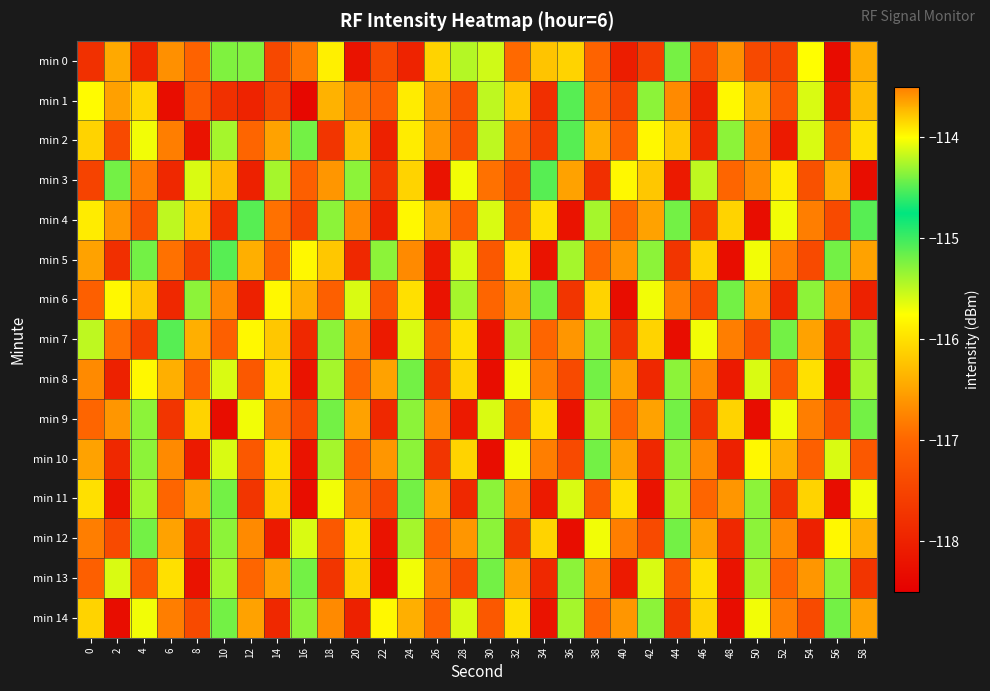

Rank the series at 32 from highest to lowest value.

min 7, min 8, min 10, min 5, min 14, min 1, min 6, min 13, min 11, min 2, min 0, min 4, min 9, min 3, min 12